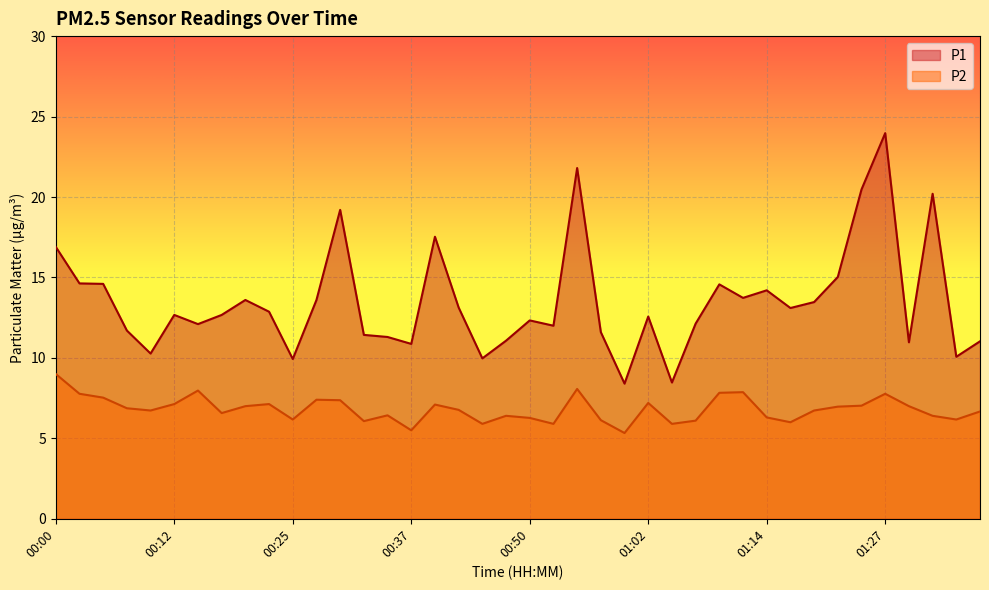

In P1, how many points are lower than both neighbors (excluding endpoints)?

12